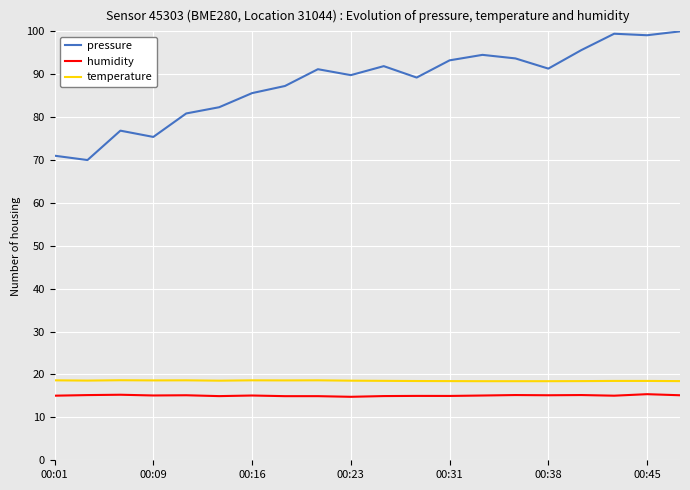

True or false: humidity and temperature cross at least once.

False